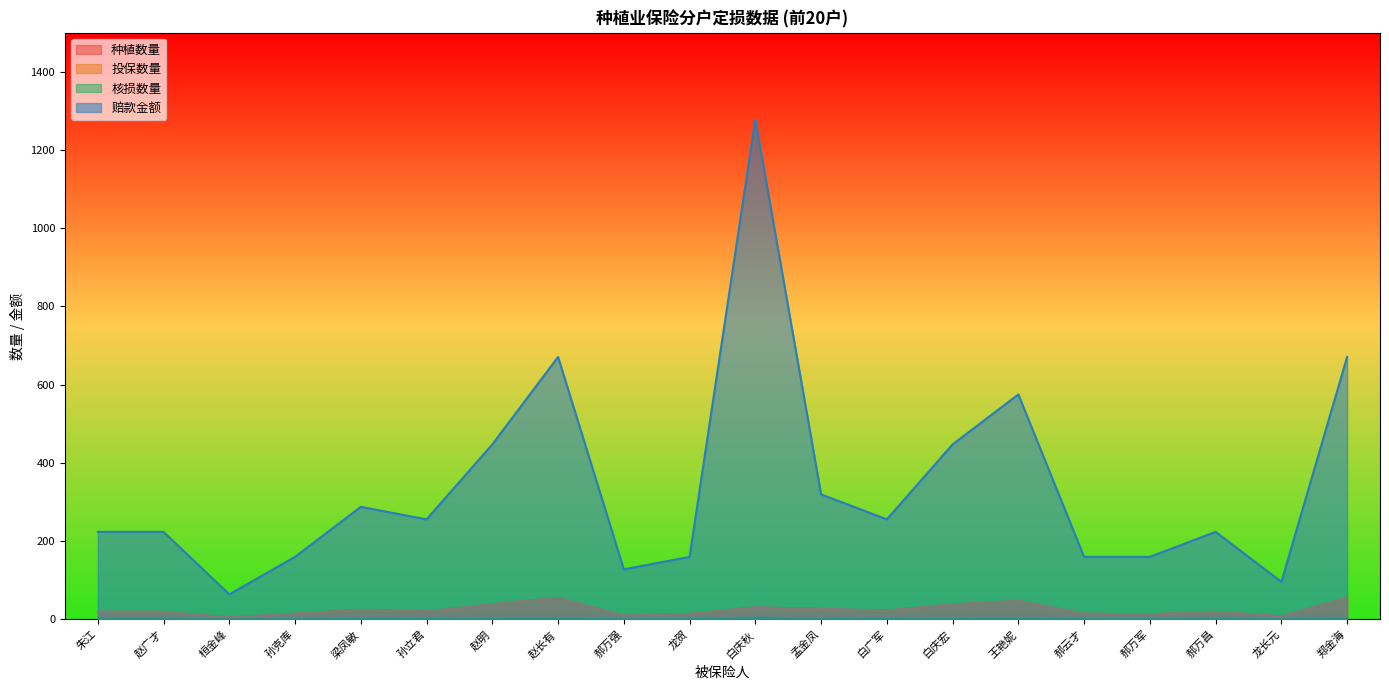

What is the maximum value shown in the chart?

1278.0